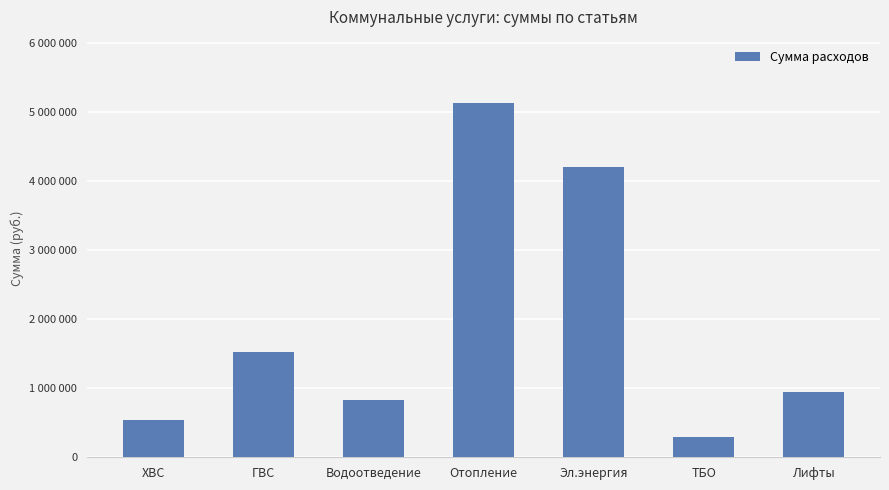

What is the minimum value shown in the chart?

297600